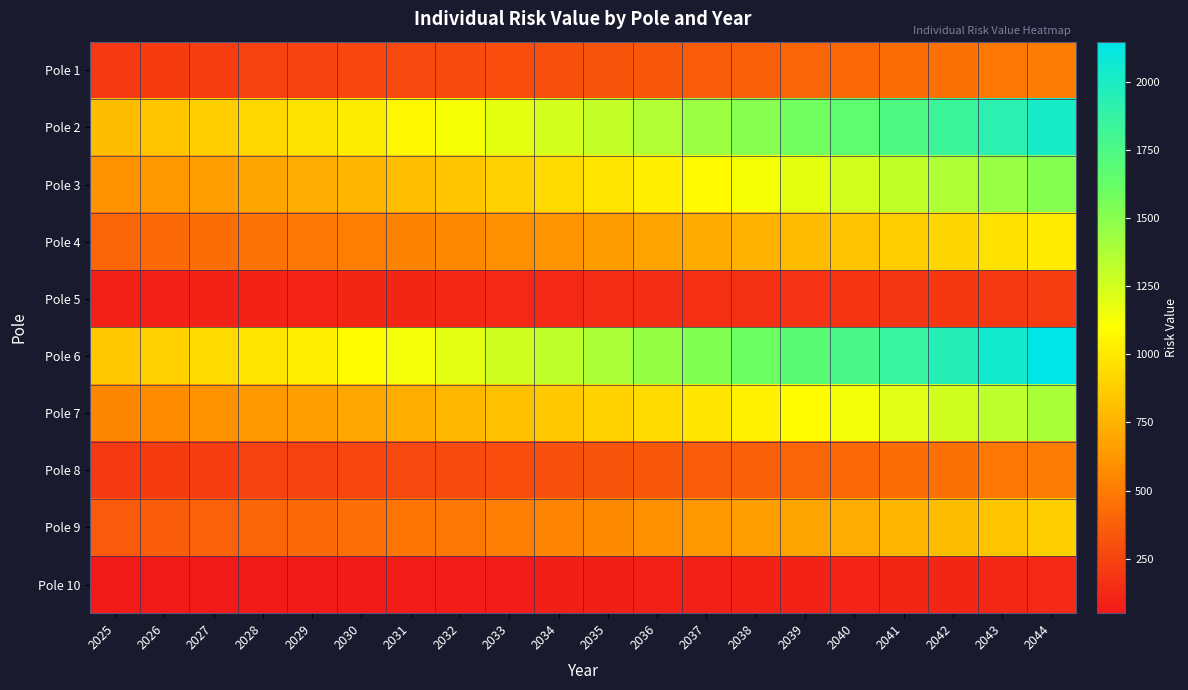

What is the smallest value displayed?

50.0